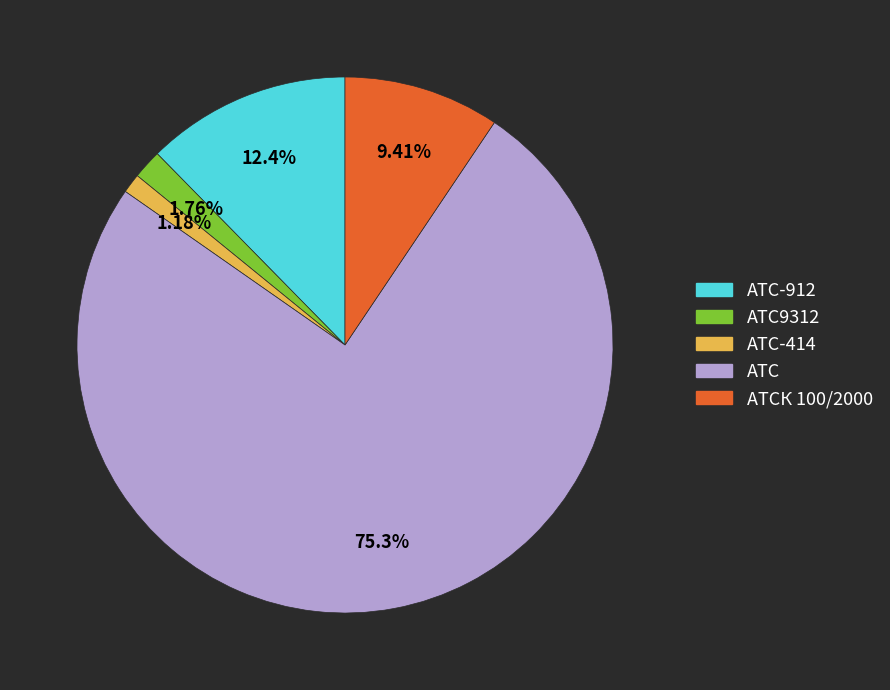

Is there a majority slice in this chart?

Yes